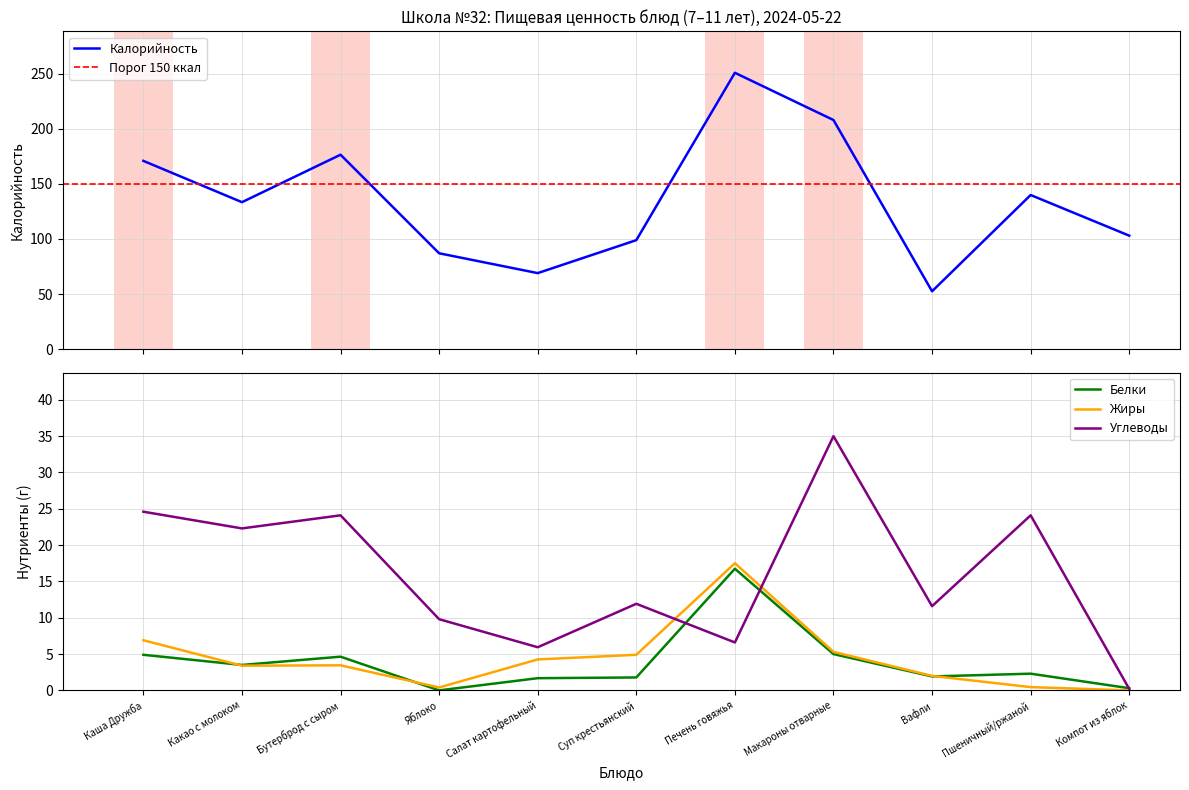

Reading right to left, what are all the values shown in this chart?

Калорийность: 103.0	139.9	52.5	208.0	250.9	98.9	69.0	87.0	176.5	133.4	170.9
Белки: 0.3	2.3	1.9	5.0	16.8	1.8	1.7	0.0	4.6	3.5	4.9
Жиры: 0.0	0.5	2.0	5.3	17.5	4.9	4.3	0.4	3.5	3.4	6.9
Углеводы: 0.2	24.1	11.6	35.0	6.6	11.9	5.9	9.8	24.1	22.3	24.6